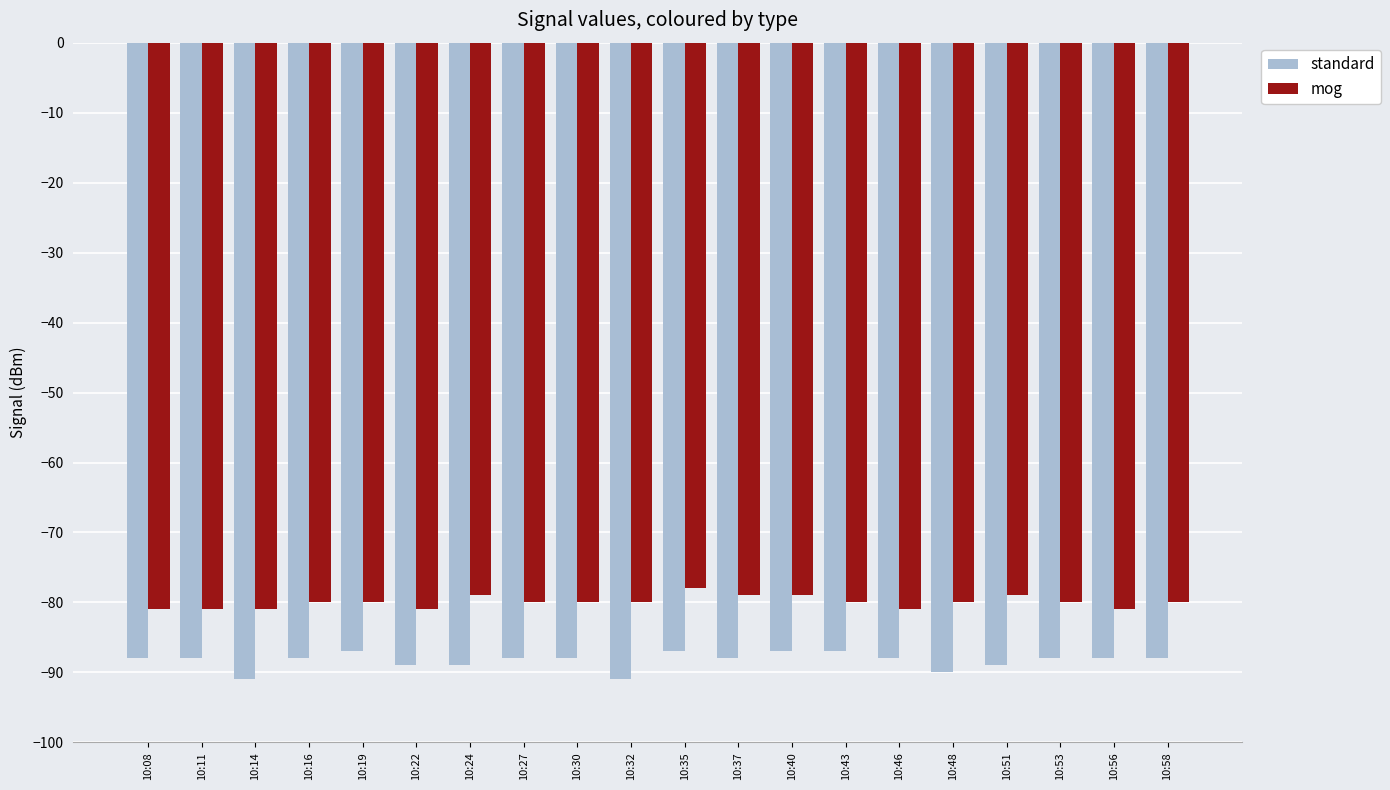

What are all the series names shown in the legend?

standard, mog